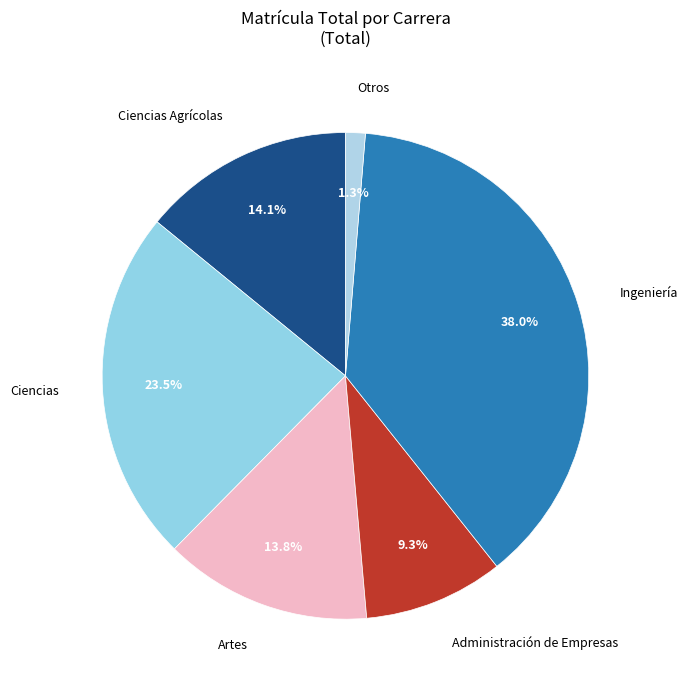

What percentage do Artes and Ciencias Agrícolas together represent?

27.9%